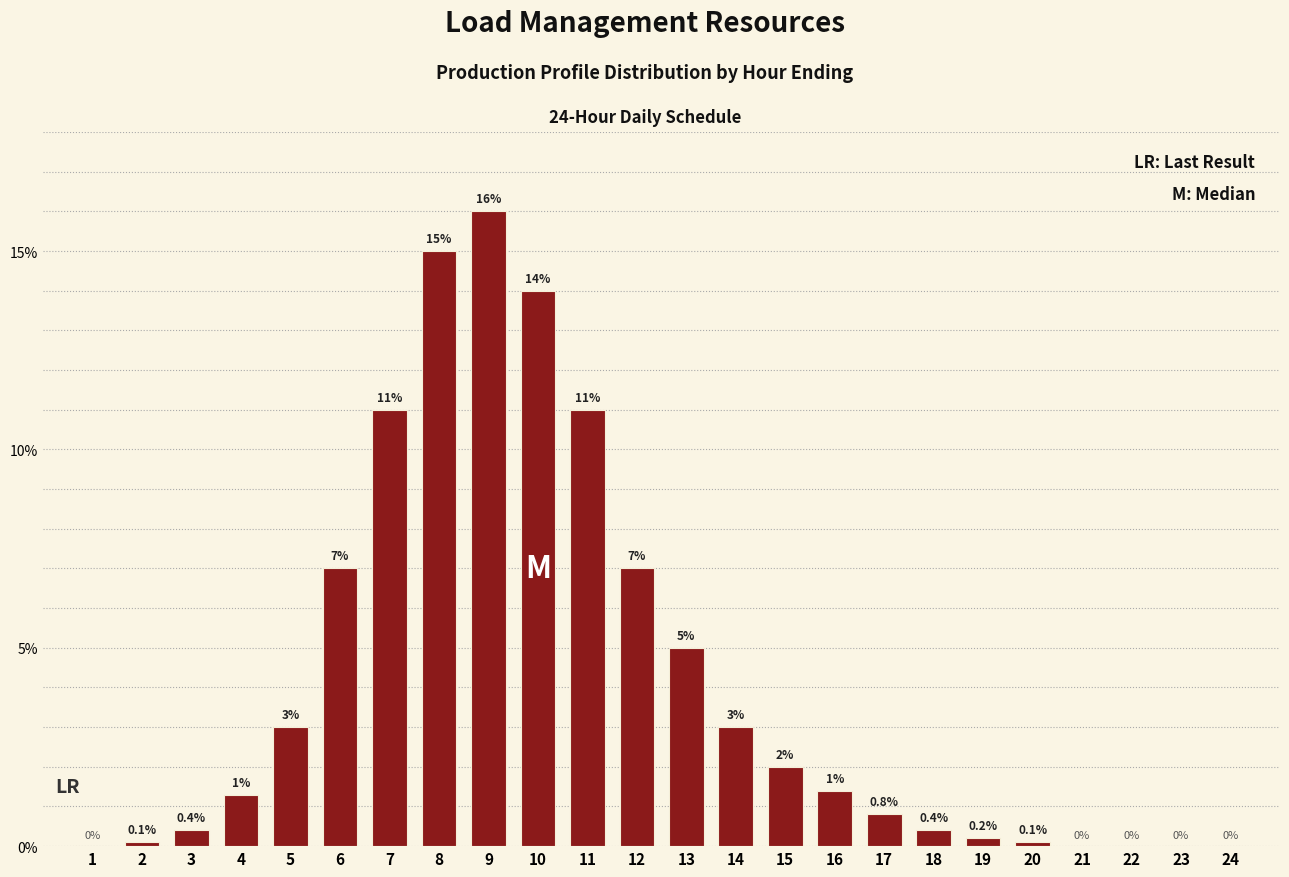

Reading right to left, extract all data points from this chart.

24=0.0	23=0.0	22=0.0	21=0.0	20=0.1	19=0.2	18=0.4	17=0.8	16=1.4	15=2.0	14=3.0	13=5.0	12=7.0	11=11.0	10=14.0	9=16.0	8=15.0	7=11.0	6=7.0	5=3.0	4=1.3	3=0.4	2=0.1	1=0.0